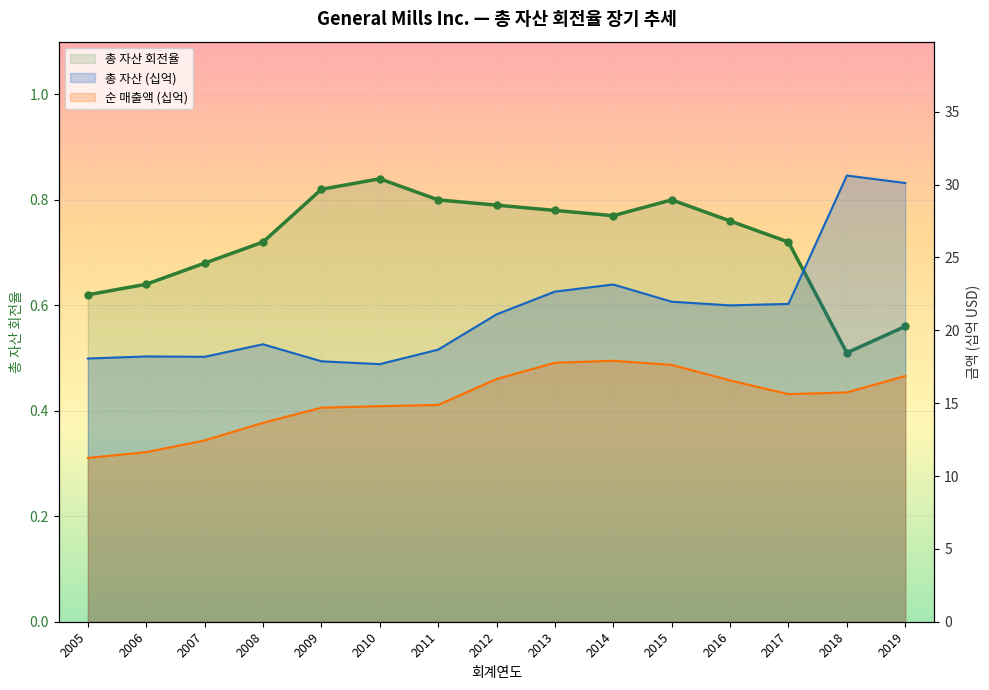

Is it true that 총 자산 (십억) equals 14.9 at 2016?

False